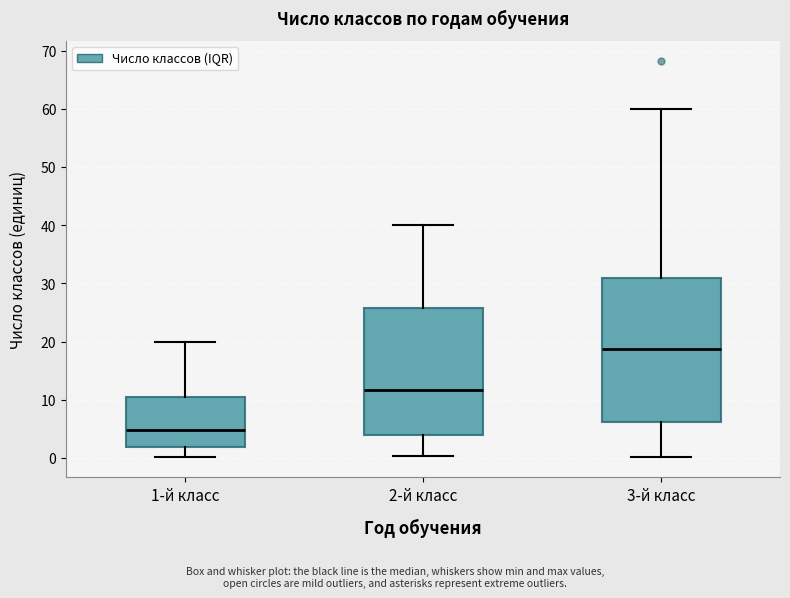

Reading left to right, read every box against the y-axis: the position of its median line, the range the box covers, and the ends of its whiskers. The values are not printed on the chart, so give them approximately, as read against the axis.

1-й класс: median 5, box 2 to 10, whiskers 0 to 20
2-й класс: median 12, box 4 to 26, whiskers 0 to 40
3-й класс: median 19, box 6 to 31, whiskers 0 to 60